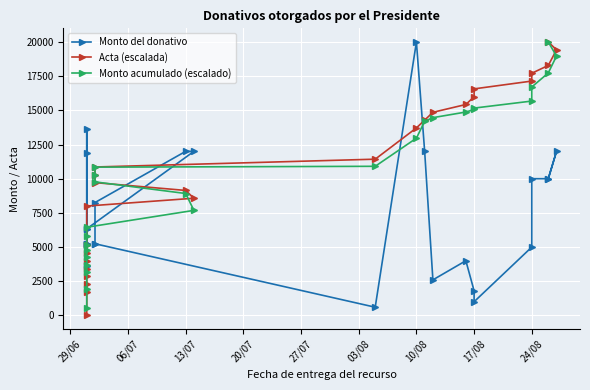

What is the value of the Monto del donativo point at the 5th from the left?

5242.0